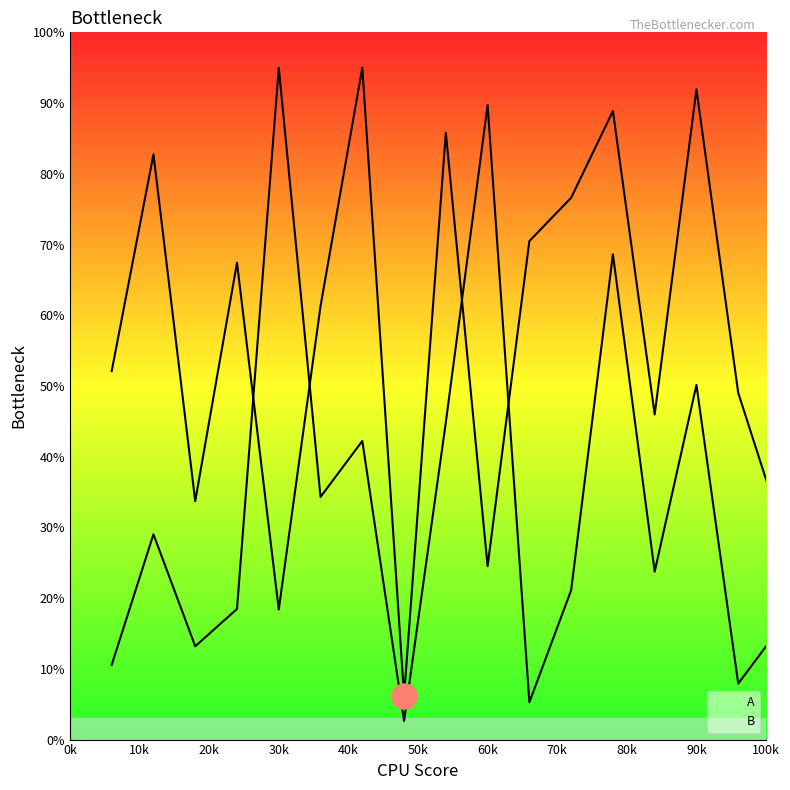

Where does the A line series first go above 61?

10k